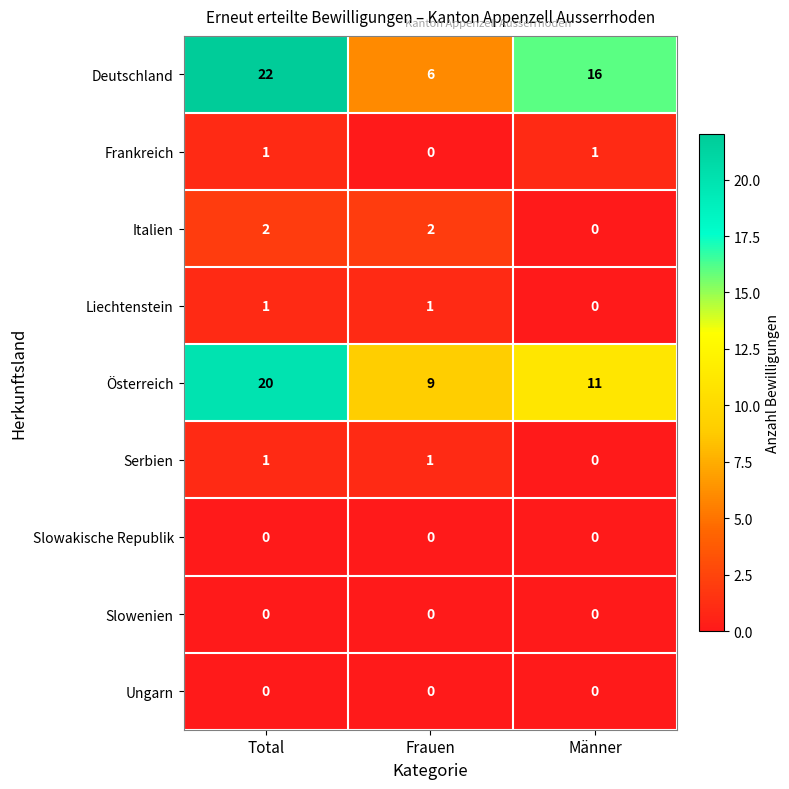

Where is Deutschland nearest to the value 14?

Männer